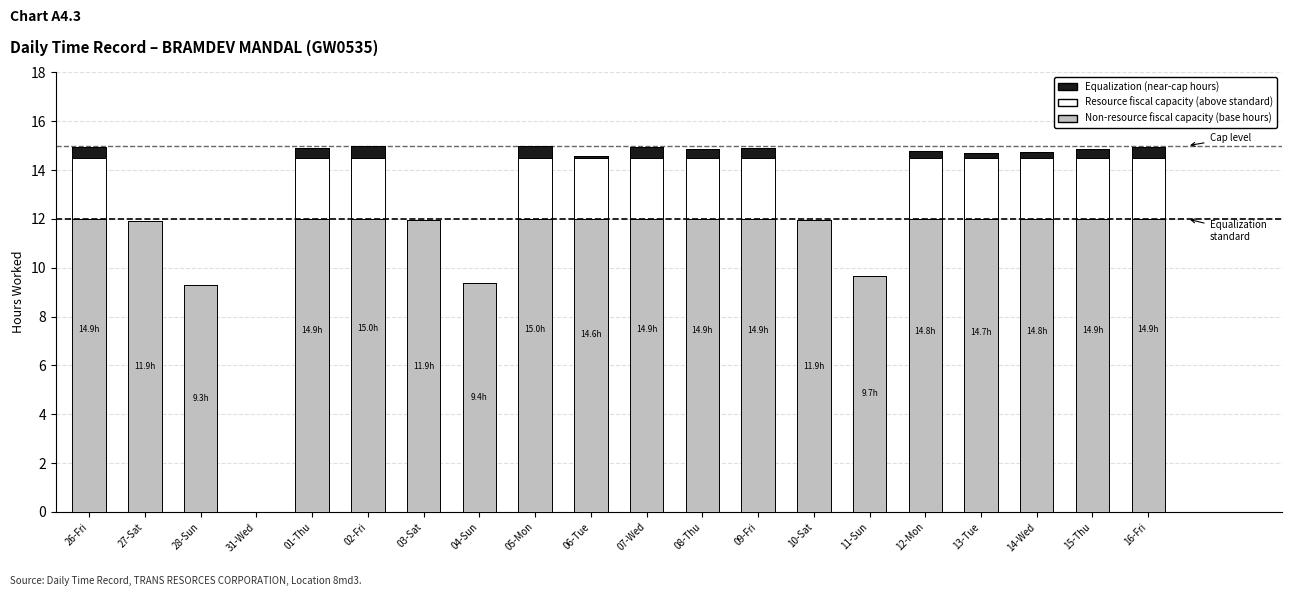

Does the chart contain any negative values?

No